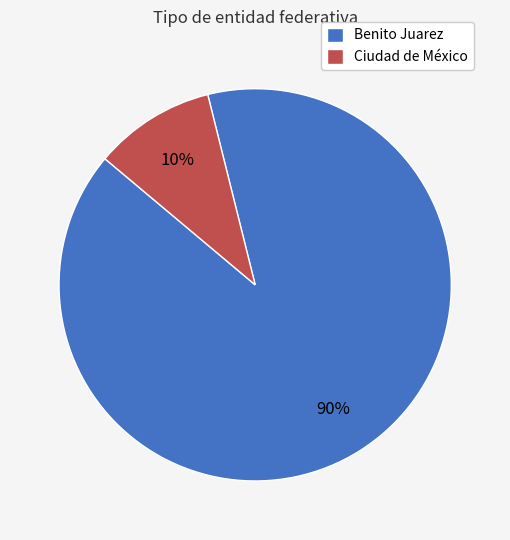

Does Benito Juarez account for over 50% of the chart?

Yes